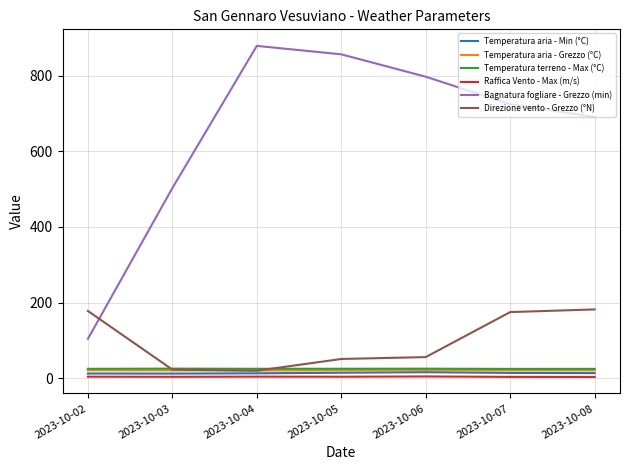

Which series has the largest range (max minus min)?

Bagnatura fogliare - Grezzo (min)